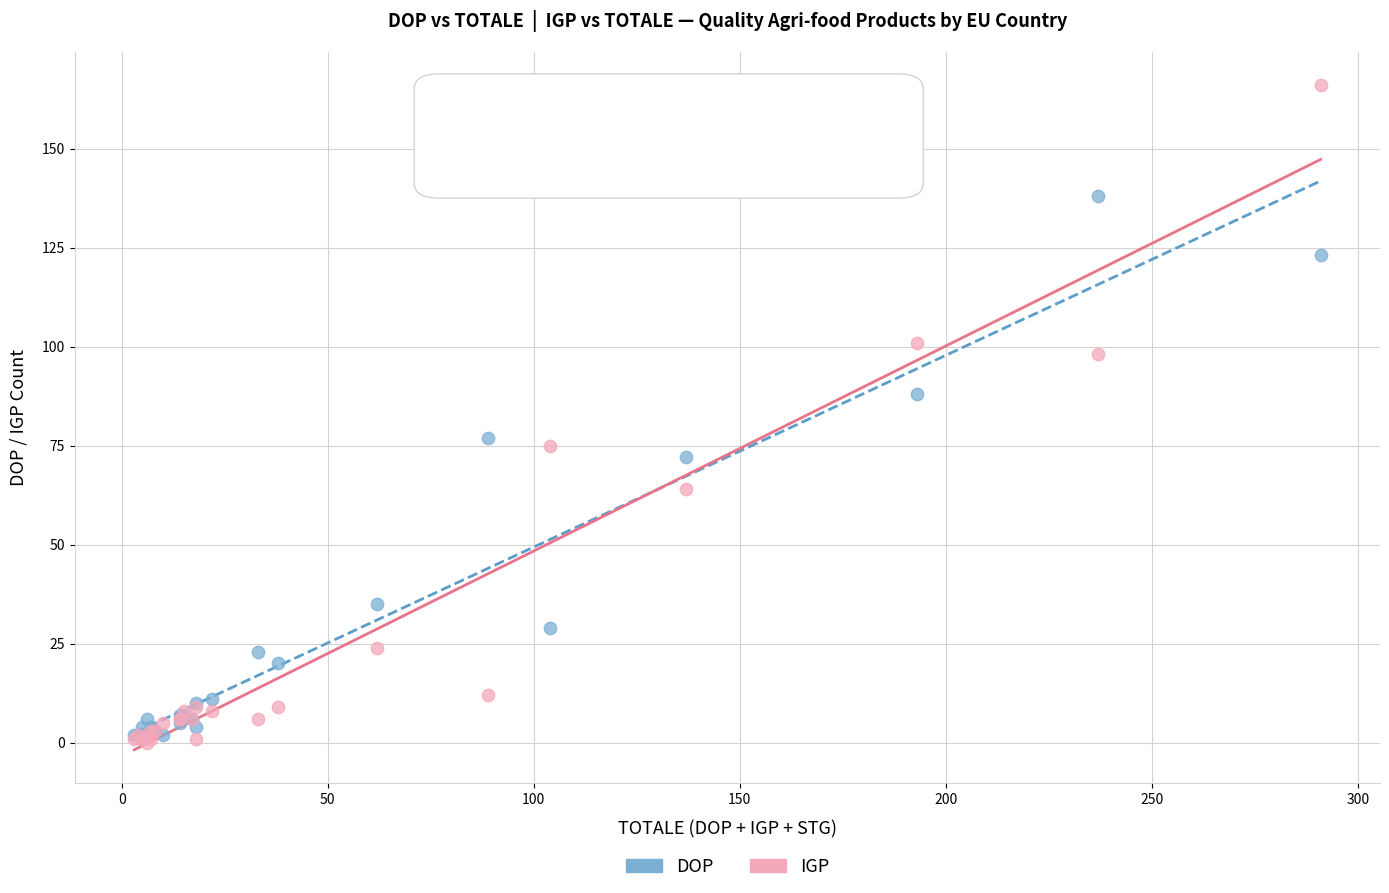

In the DOP series, what Y value is closest to 69?

72